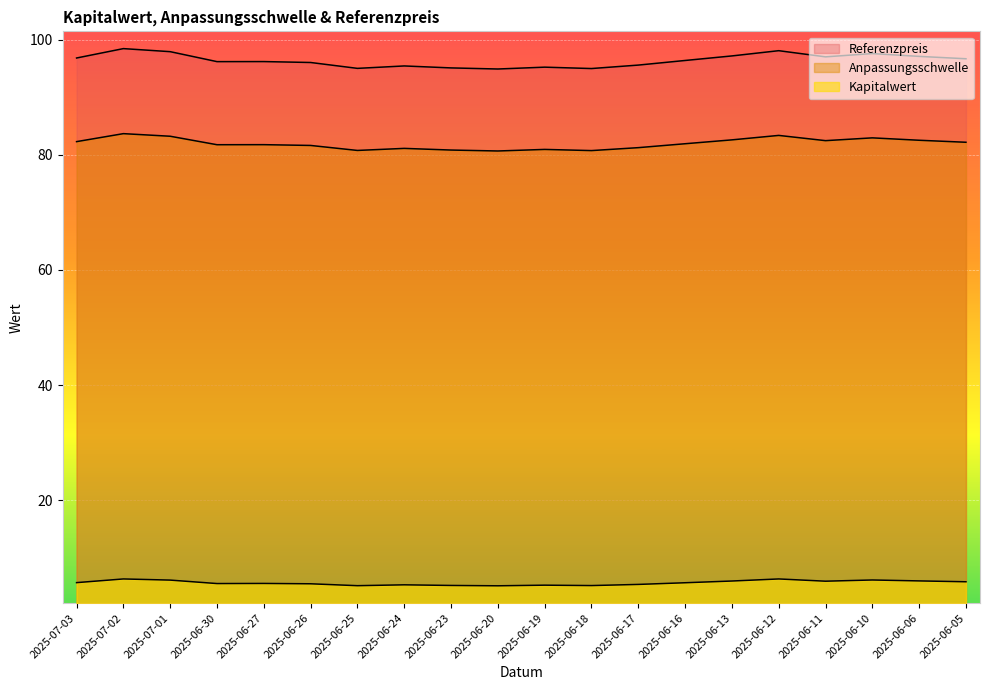

The value of Anpassungsschwelle at 2025-06-05 is 82.2. True or false?

True